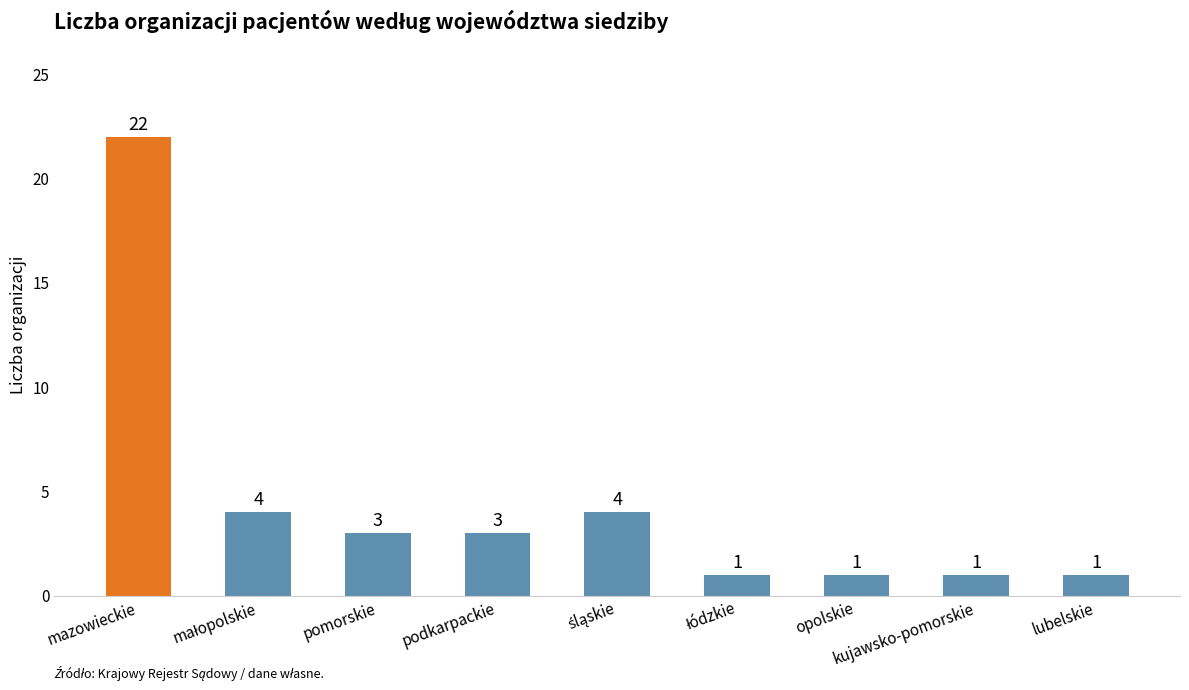

How many bars are there in total?

9